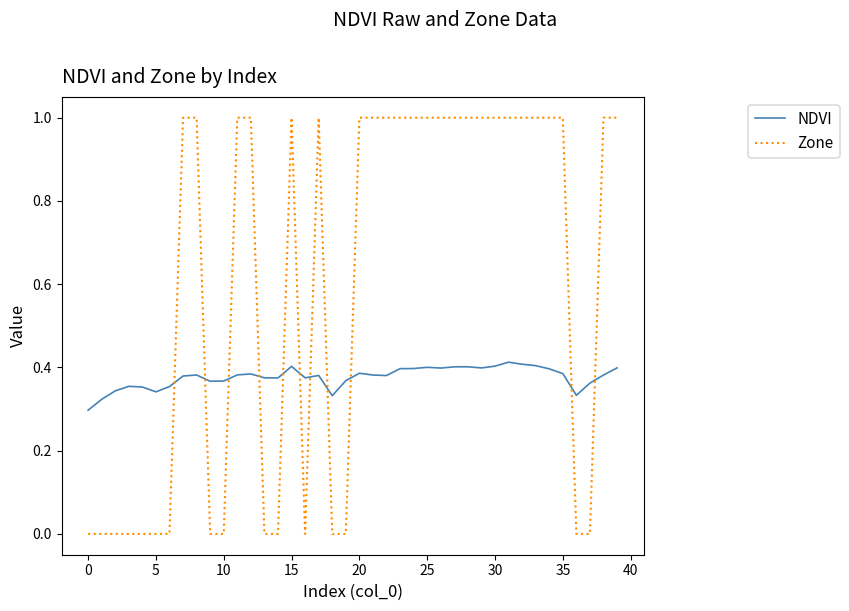

What is the difference between the maximum and minimum values in the Zone series?

1.0